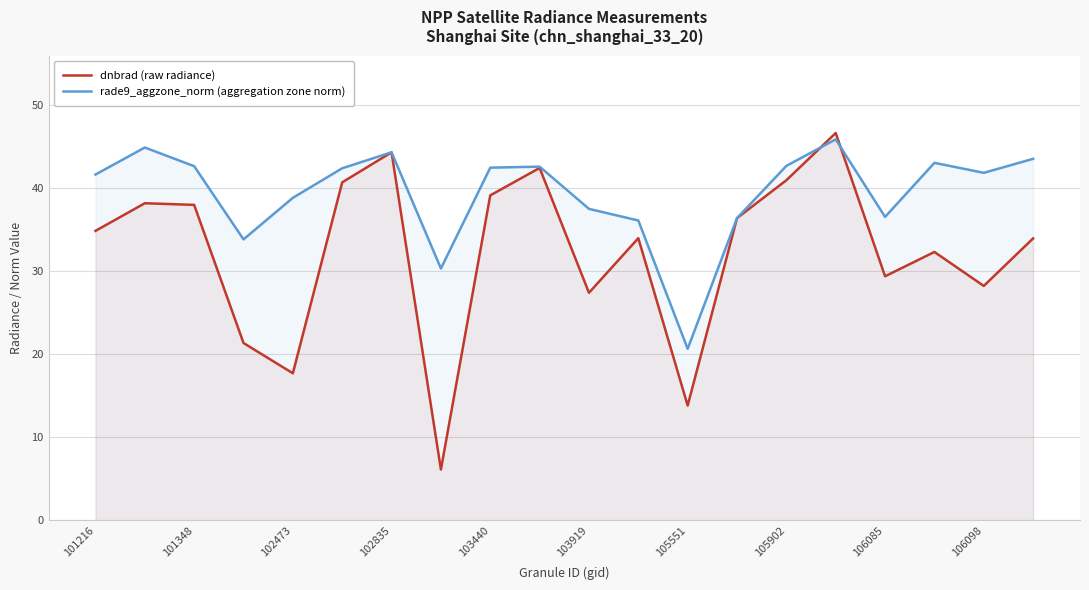

True or false: rade9_aggzone_norm (aggregation zone norm) and dnbrad (raw radiance) cross at least once.

True